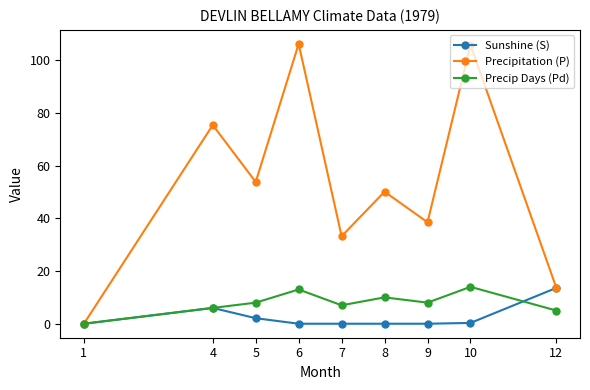

How many lines are shown in the chart?

3